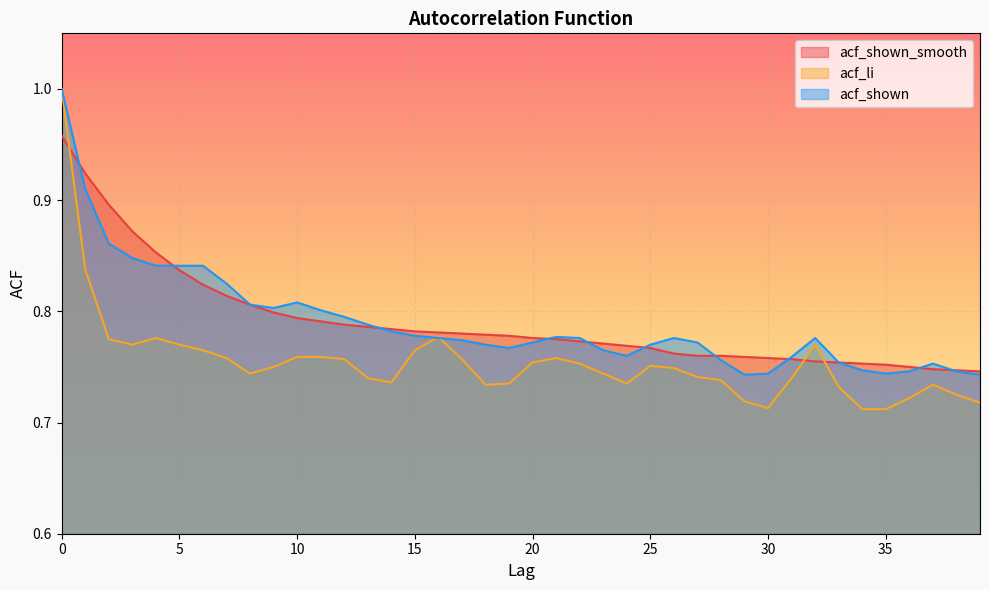

How many acf_shown_smooth values are between 0 and 1?

40